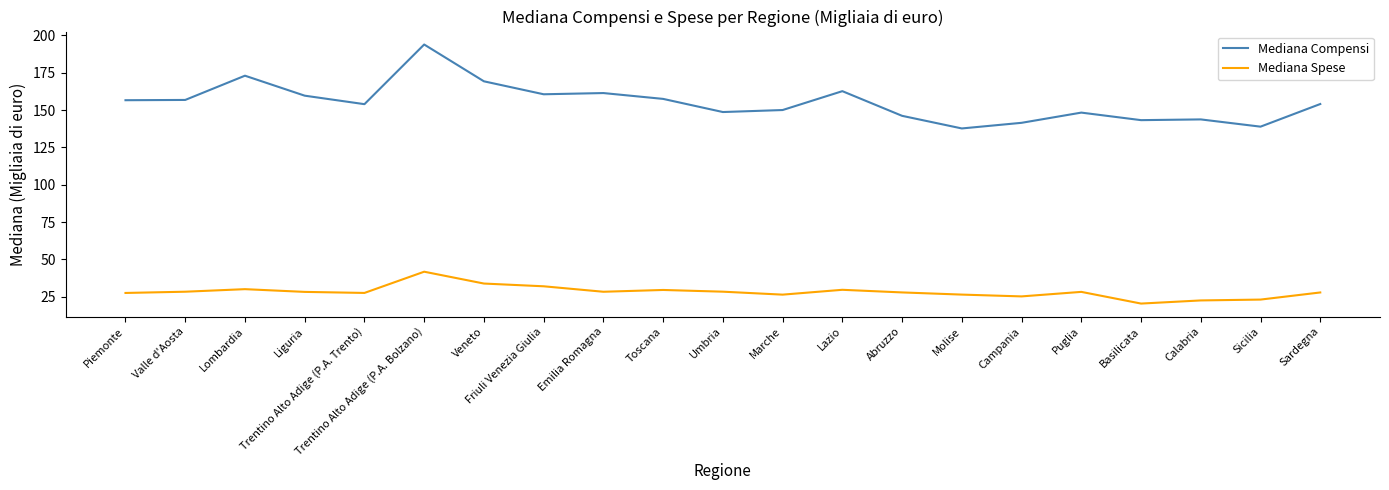

At which category is the sum across all series the highest?

Trentino Alto Adige (P.A. Bolzano)